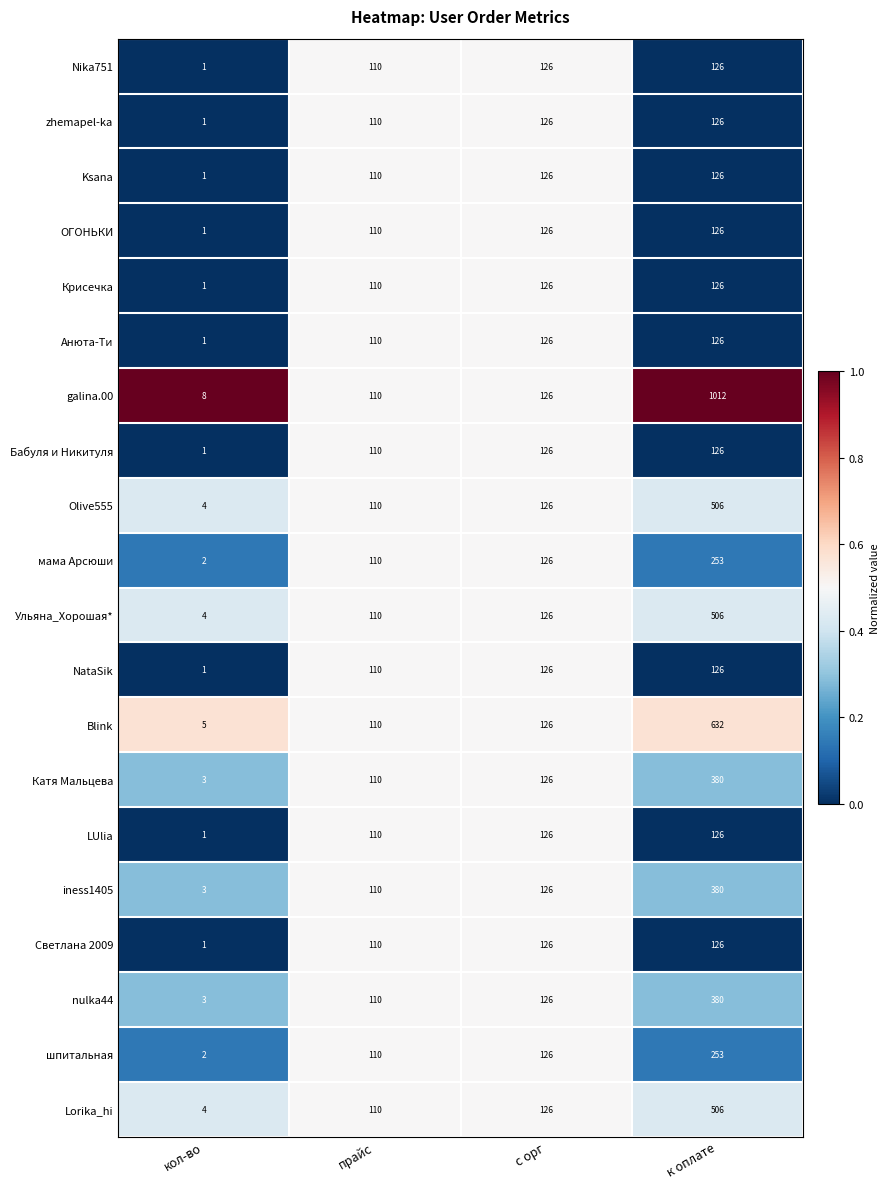

What is the highest value of the Ksana series?

126